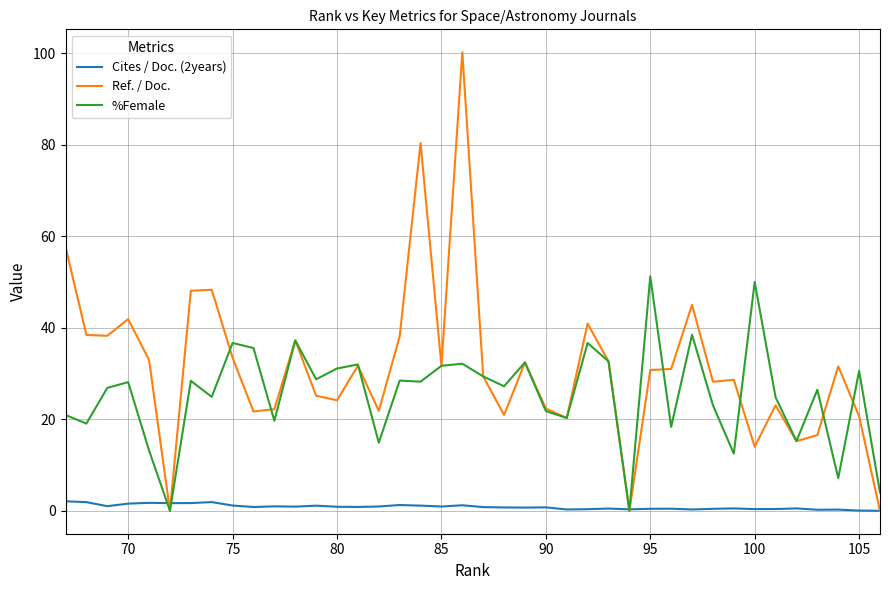

How many interior local valleys does the %Female series have?

14